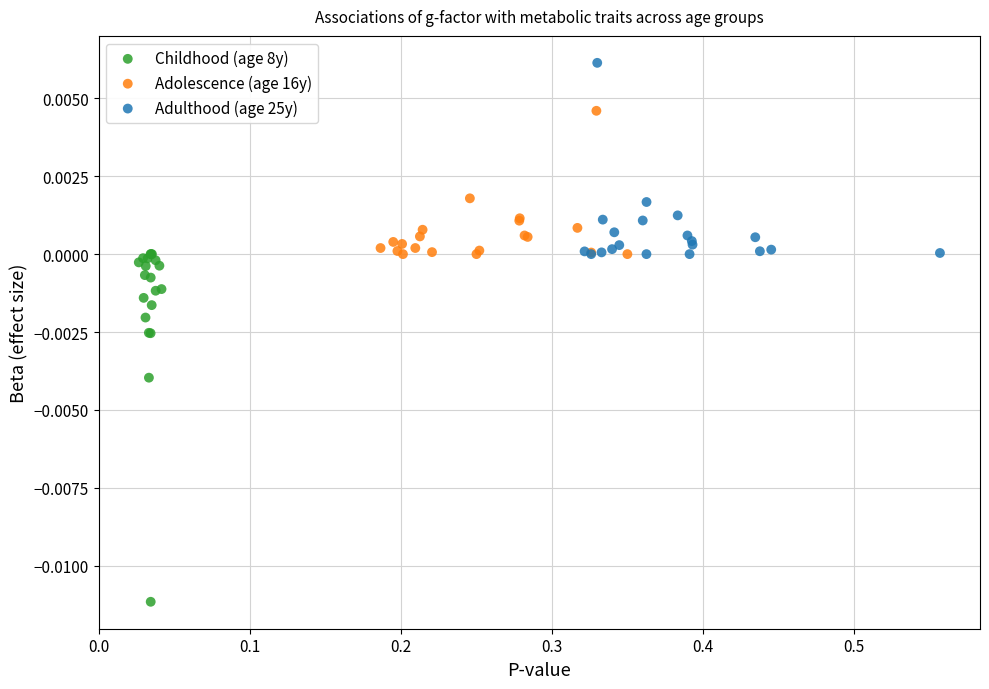

Which series has the widest spread of Y values?

Childhood (age 8y)